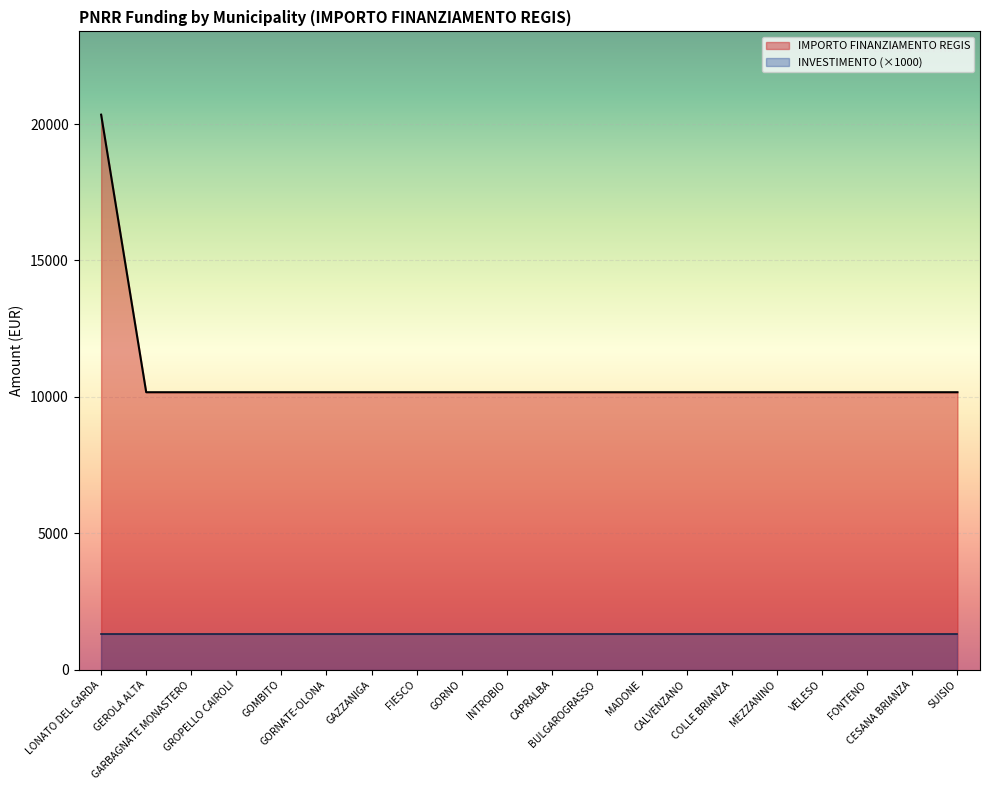

What is the greatest value displayed?

20344